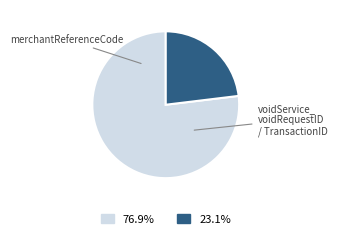

Is there a majority slice in this chart?

Yes